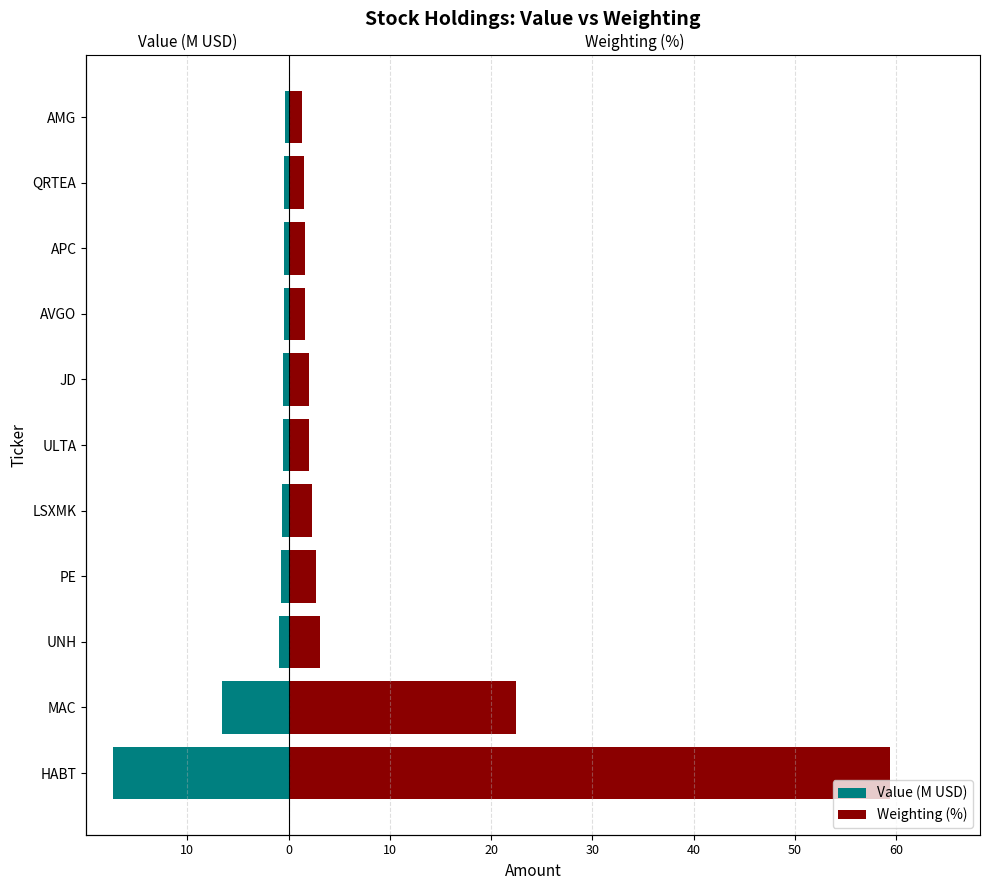

The value of Weighting (%) at UNH is 5.5. True or false?

False